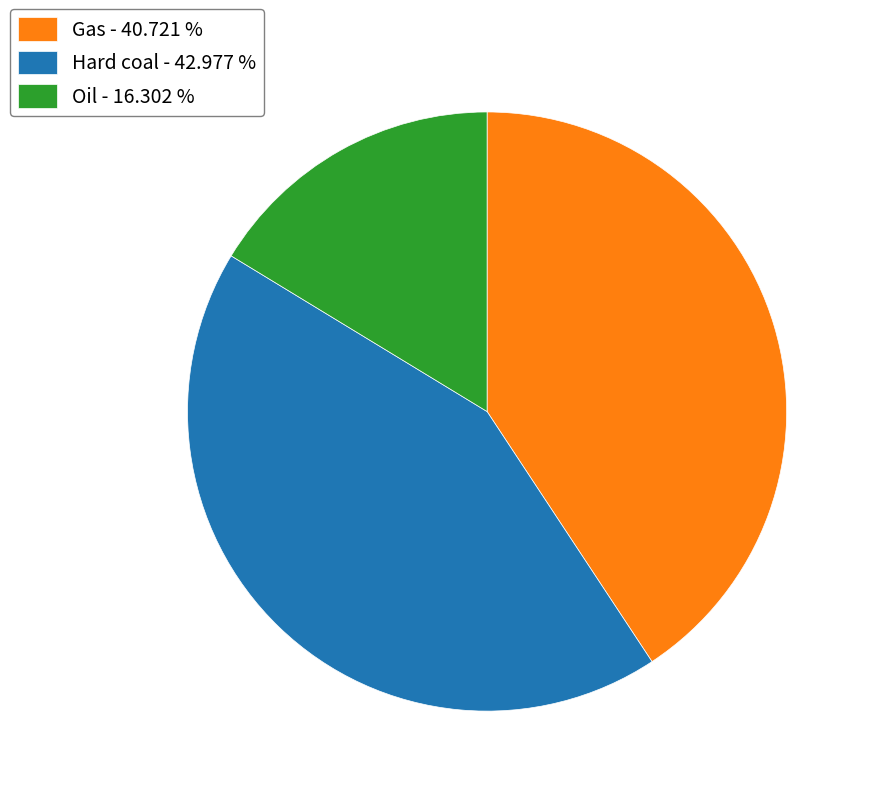

Does Oil account for over 50% of the chart?

No